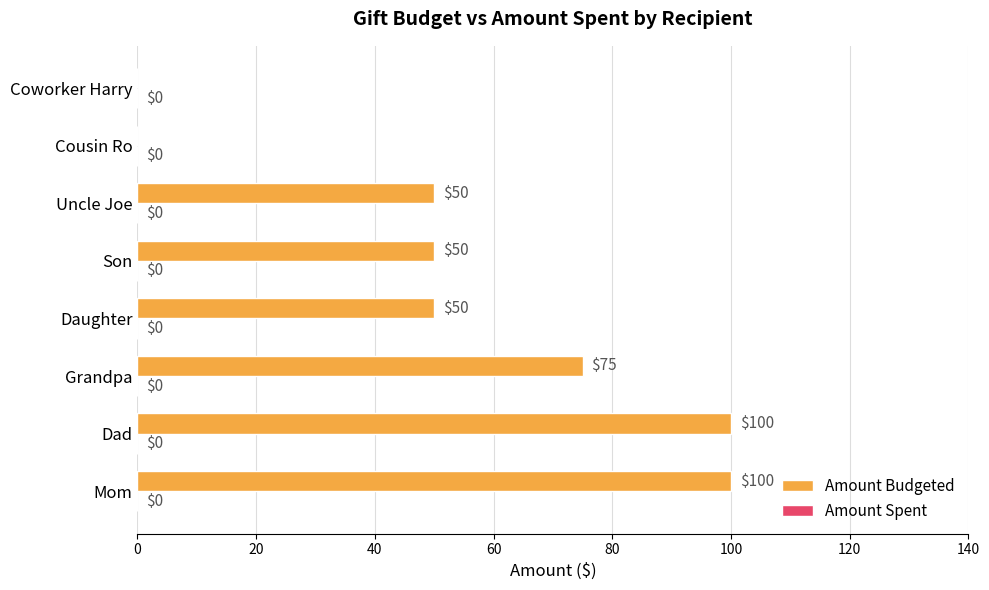

What is the sum of the values at Daughter and Grandpa?

125